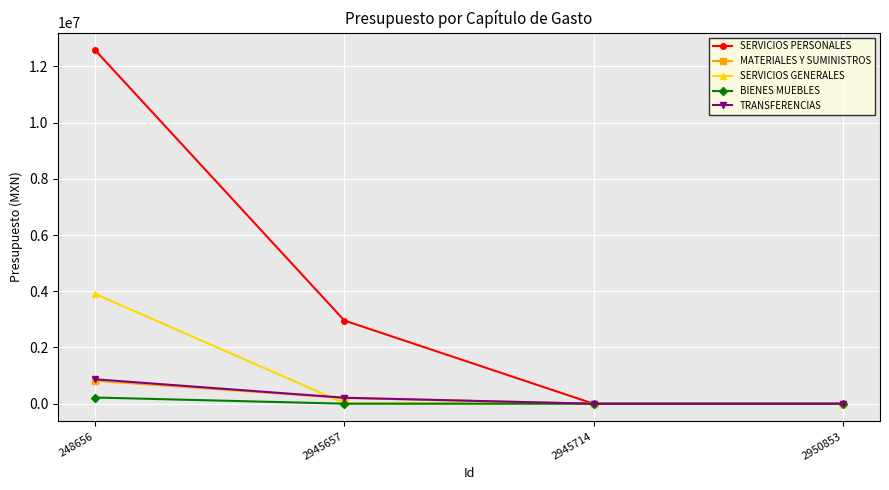

True or false: TRANSFERENCIAS has a value of 212204.2 at 2945657.

True